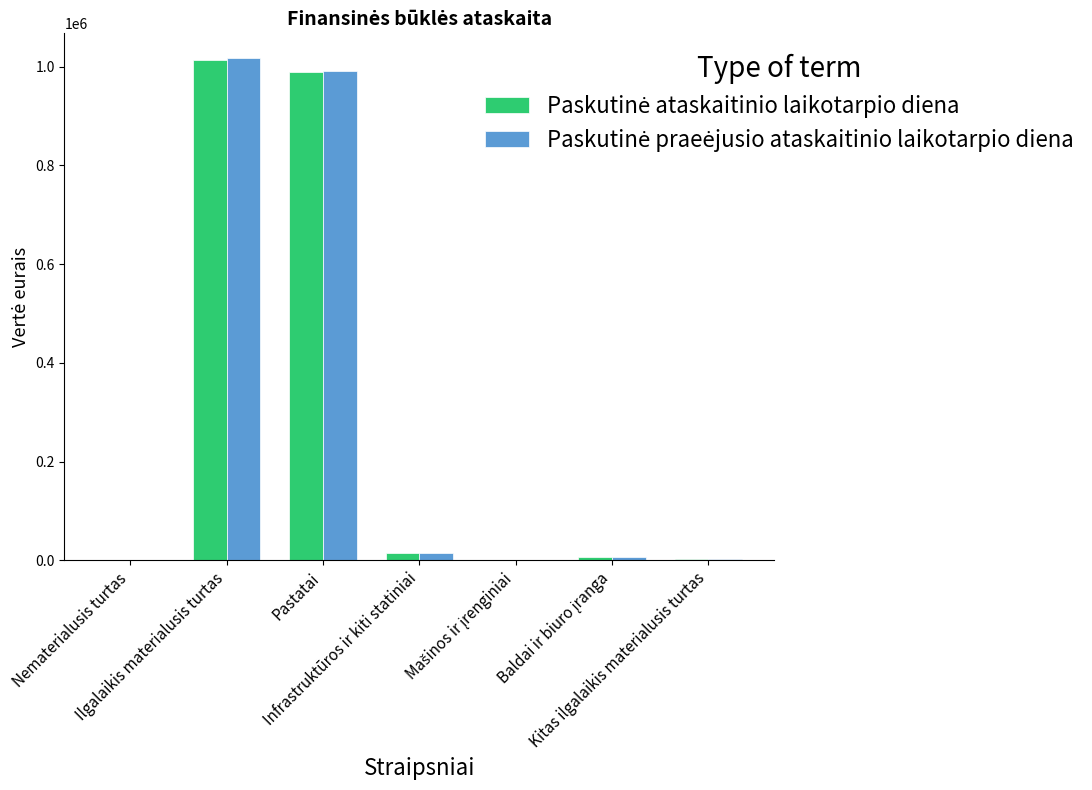

What is the greatest value displayed?

1016370